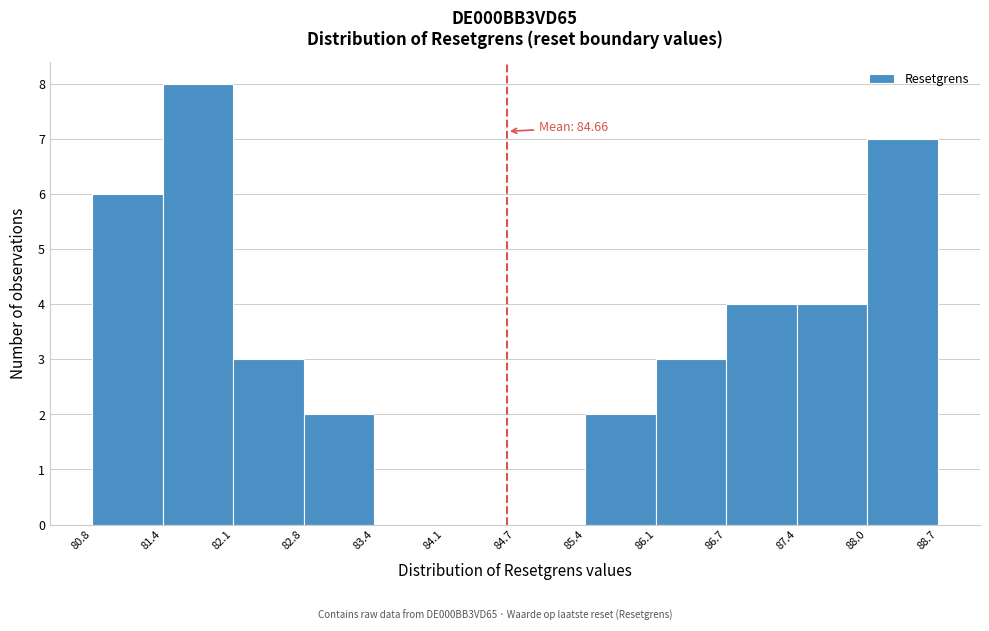

Which range on the x-axis has the tallest bar?

81.4 to 82.1